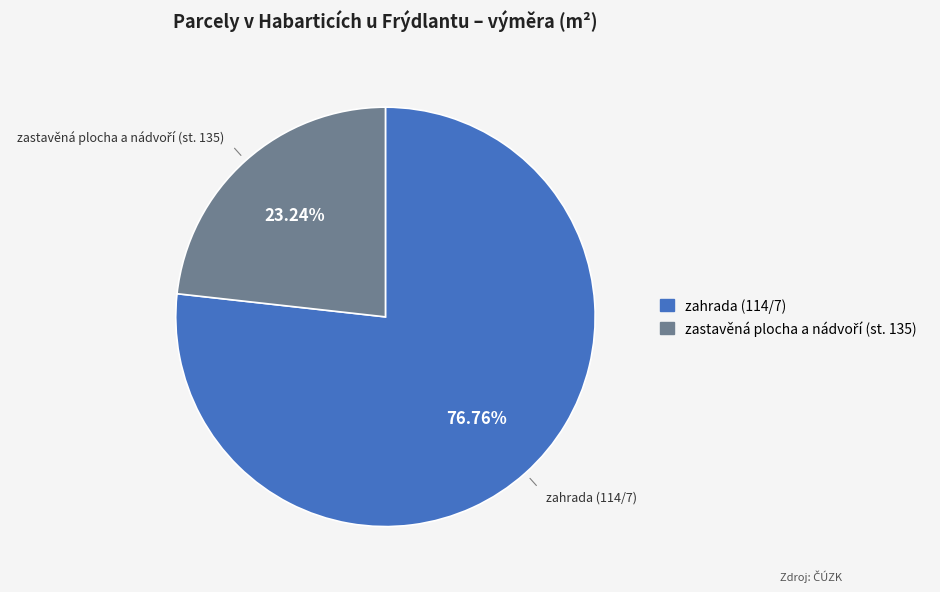

Which category accounts for the majority?

zahrada (114/7)